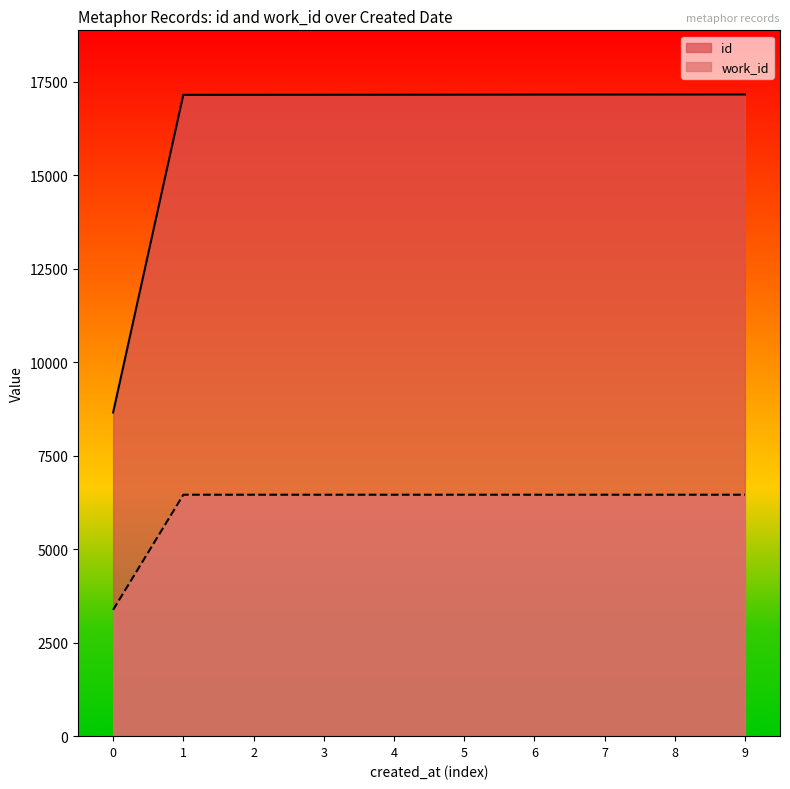

Which series has the widest spread of values?

id